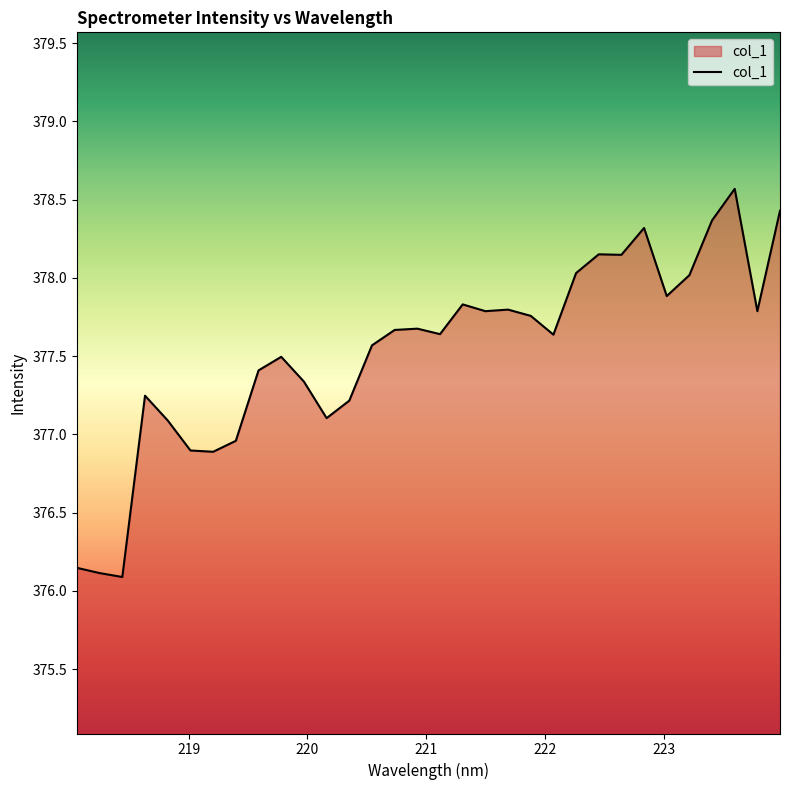

How many lines are shown in the chart?

1